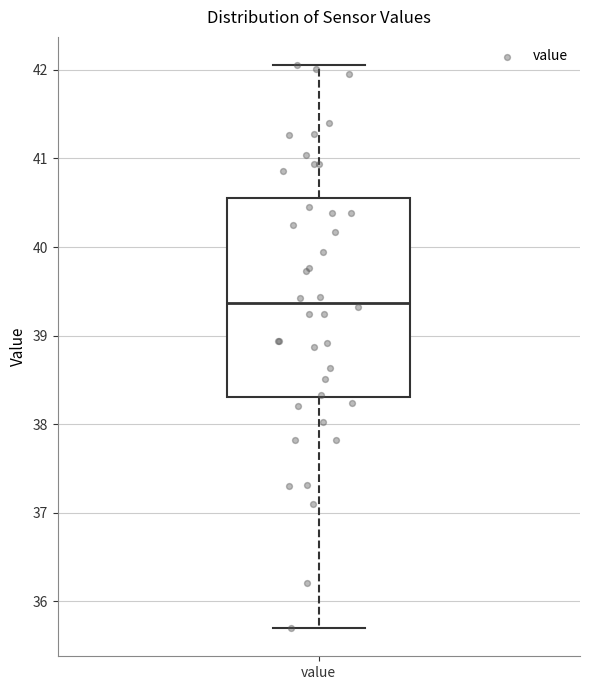

Transcribe this box plot: give where the median line is, the range the box spans, and where the two whiskers end, as read against the y-axis. The values are not printed on the chart, so give them approximately, as read against the axis.

median 39.4, box 38.3 to 40.6, whiskers 35.7 to 42.1